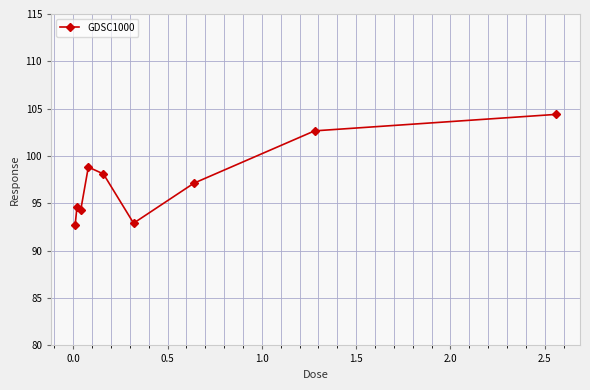

How many interior local valleys (lower than both neighbors) does the data have?

2